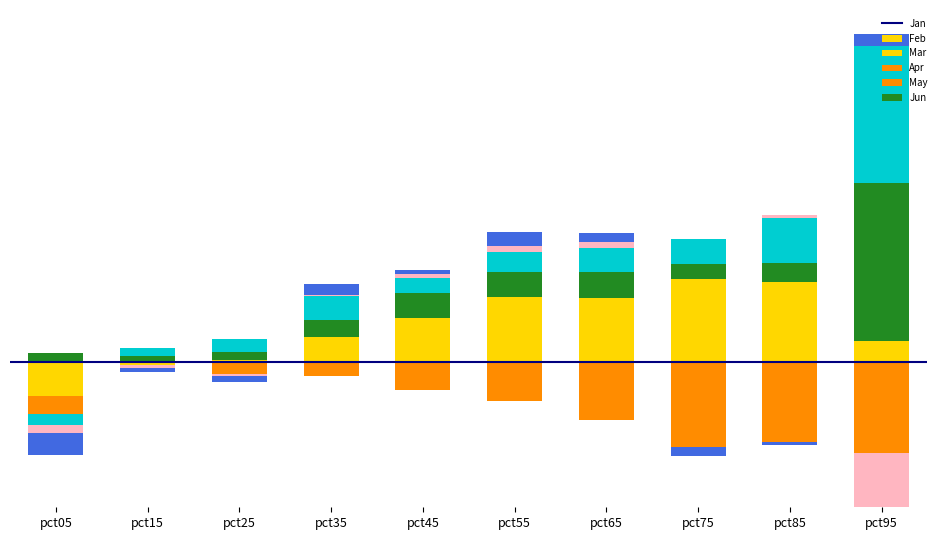

At how many categories does at least one series exceed 0?

10